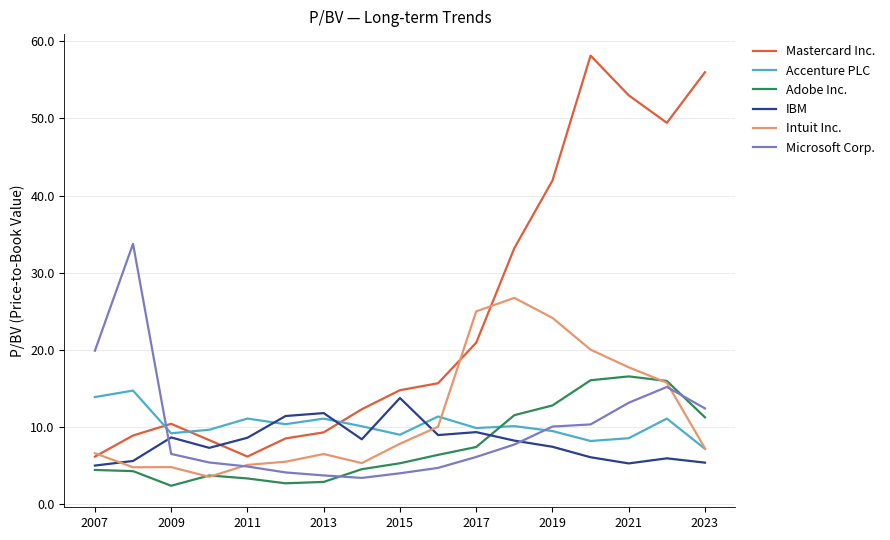

True or false: Microsoft Corp. and Mastercard Inc. cross at least once.

True